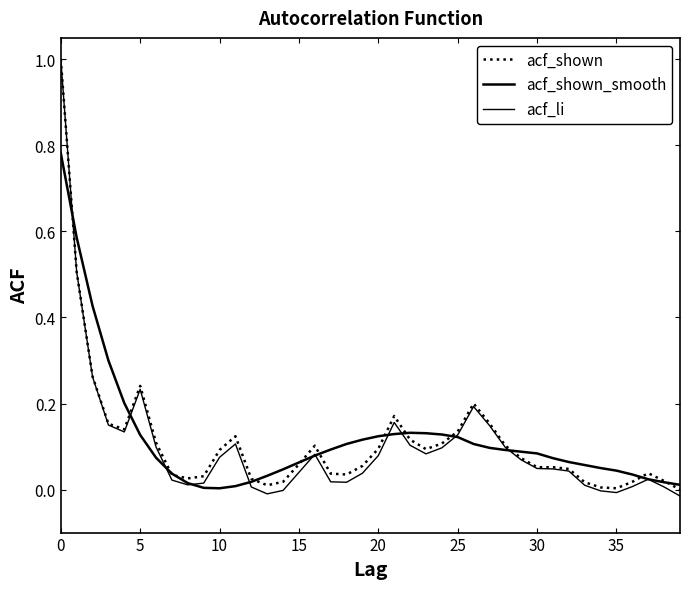

What is the difference between the second highest and minimum values in the acf_li series?

0.5